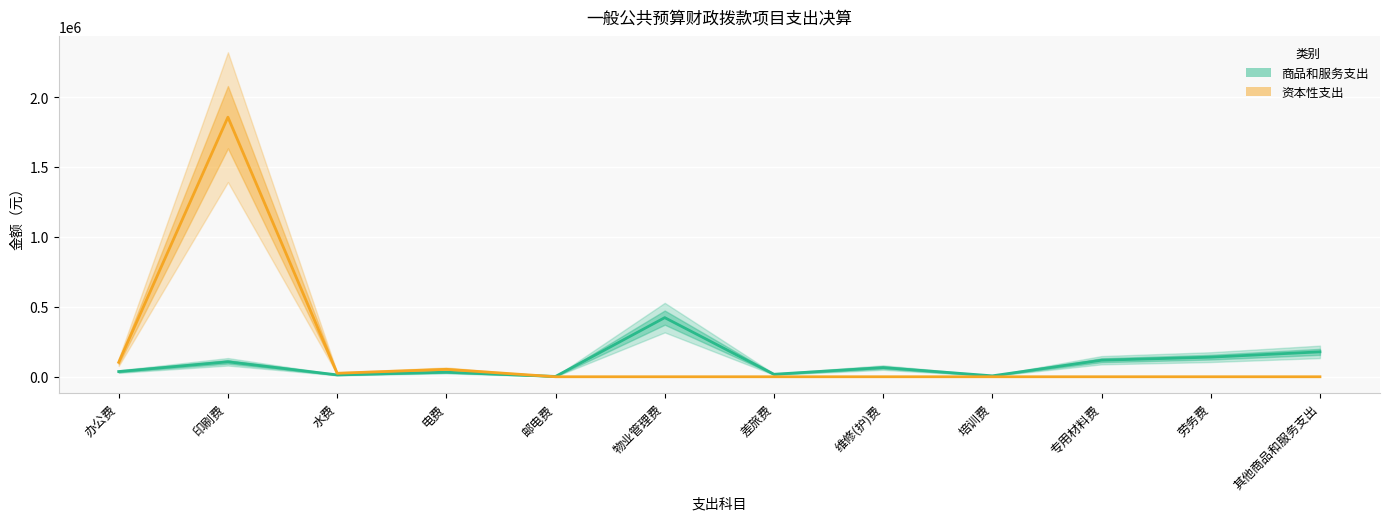

Which has a higher value, 其他商品和服务支出 or 办公费?

其他商品和服务支出